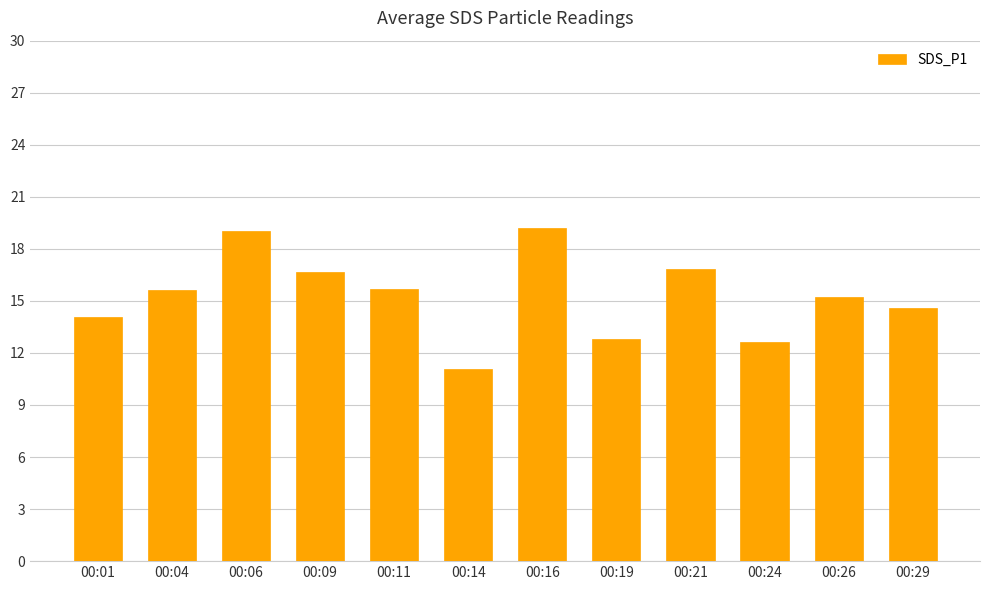

What is the difference between the second highest and second lowest values?

6.4